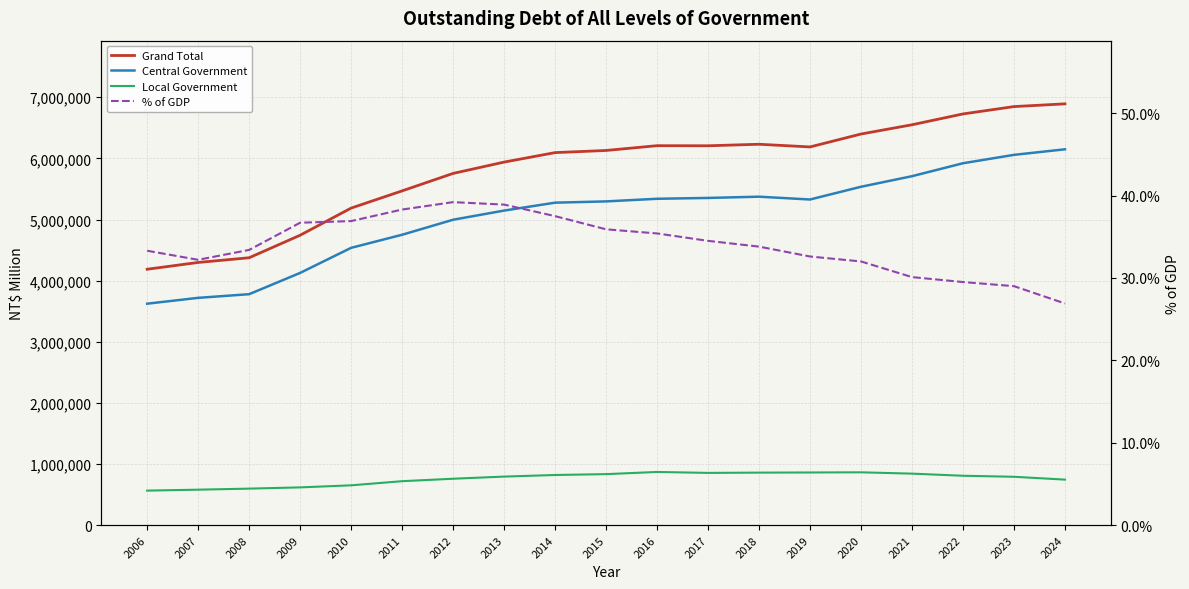

How many data points in Local Government are above 793224?

9